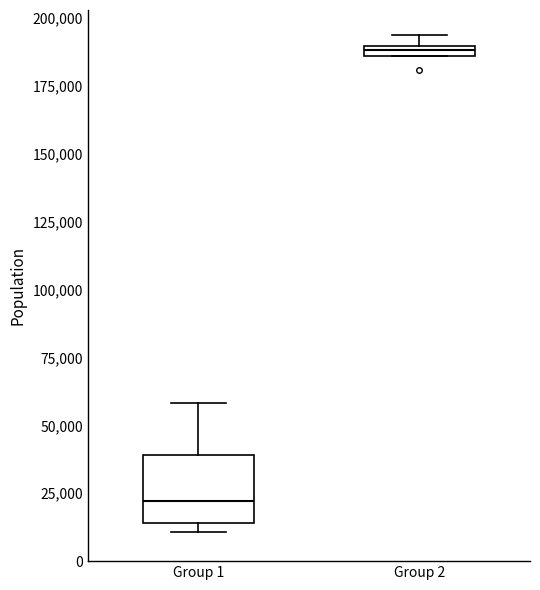

Where does the upper whisker of the box for Group 1 end on the y-axis? The values are not printed on the chart, so give them approximately, as read against the axis.

60000